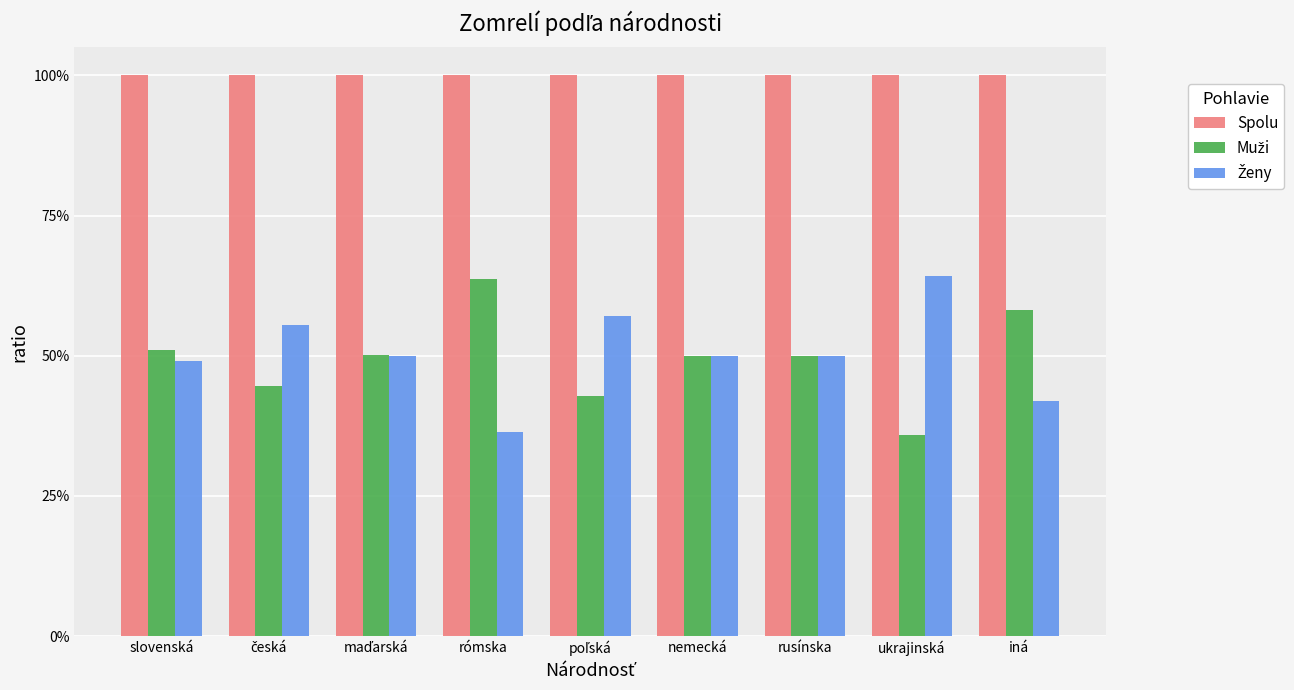

Reading left to right, list all the values displayed in this chart.

Spolu: slovenská=1.0	česká=1.0	maďarská=1.0	rómska=1.0	poľská=1.0	nemecká=1.0	rusínska=1.0	ukrajinská=1.0	iná=1.0
Muži: slovenská=0.5	česká=0.4	maďarská=0.5	rómska=0.6	poľská=0.4	nemecká=0.5	rusínska=0.5	ukrajinská=0.4	iná=0.6
Ženy: slovenská=0.5	česká=0.6	maďarská=0.5	rómska=0.4	poľská=0.6	nemecká=0.5	rusínska=0.5	ukrajinská=0.6	iná=0.4